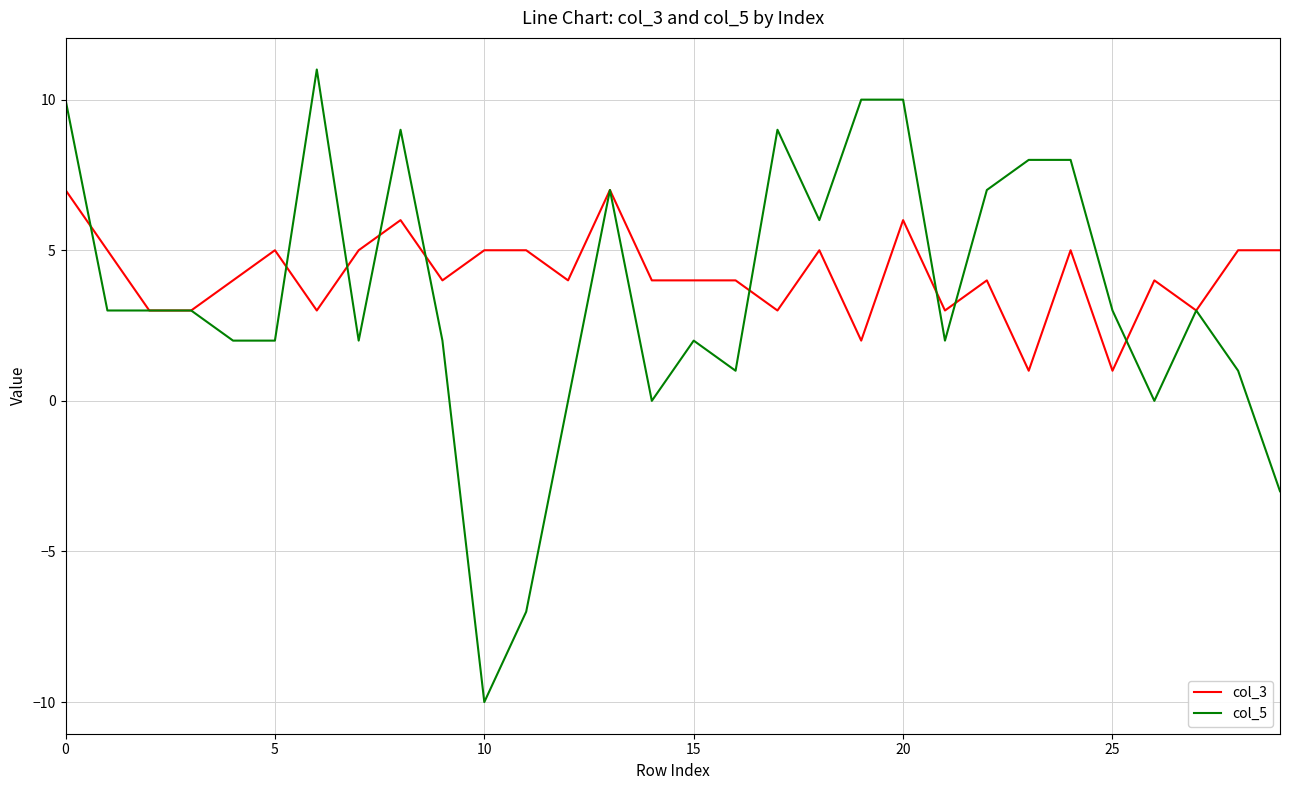

List the series in order of their peak value, lowest first.

col_3, col_5